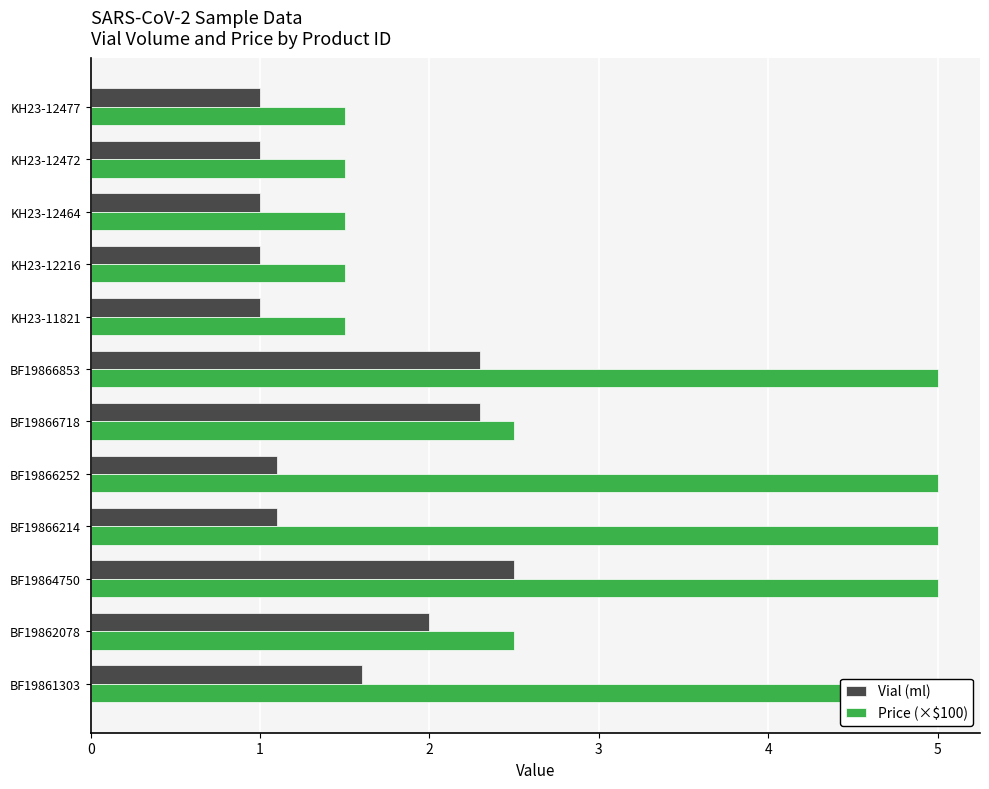

How many bars are there in total?

24